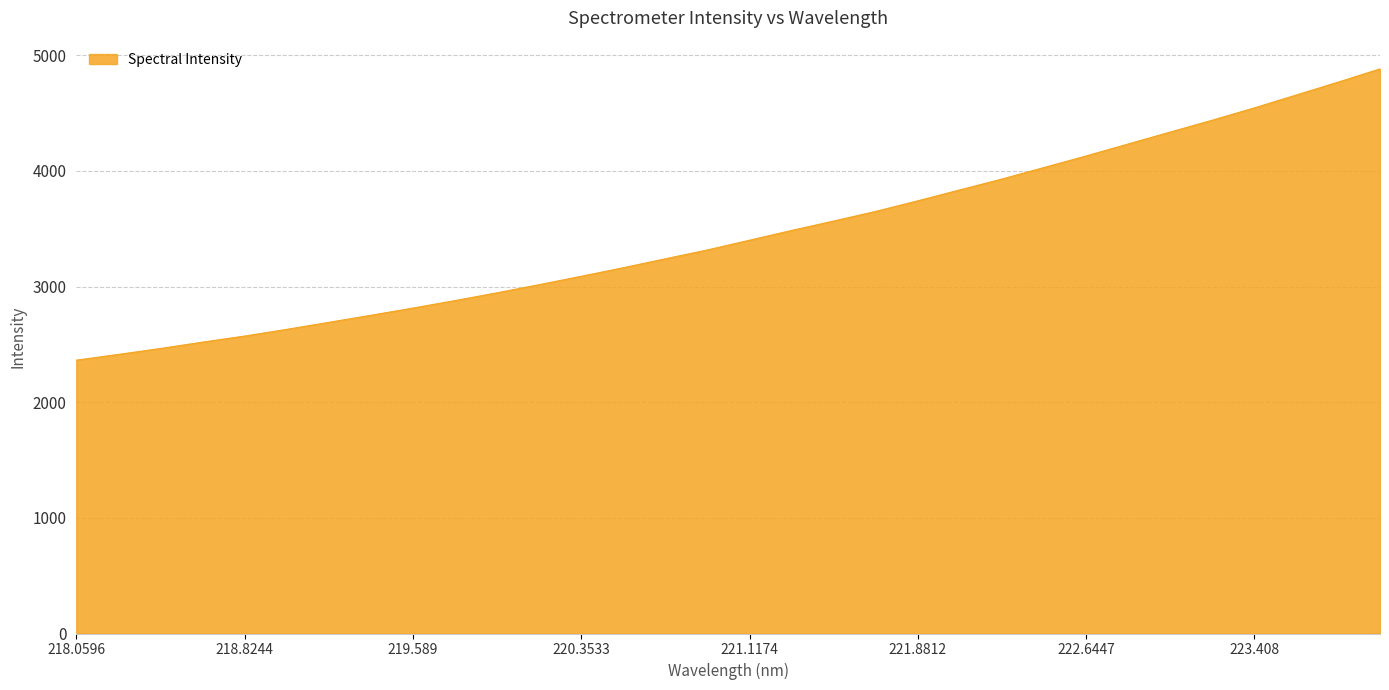

Count the number of data series in this chart.

1